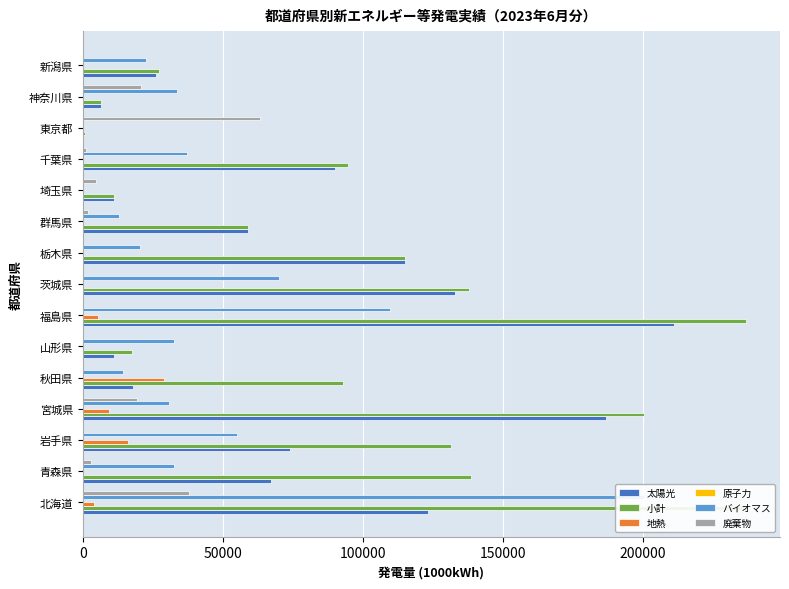

Rank the series by their maximum value, from lowest to highest.

原子力, 地熱, 廃棄物, バイオマス, 太陽光, 小計